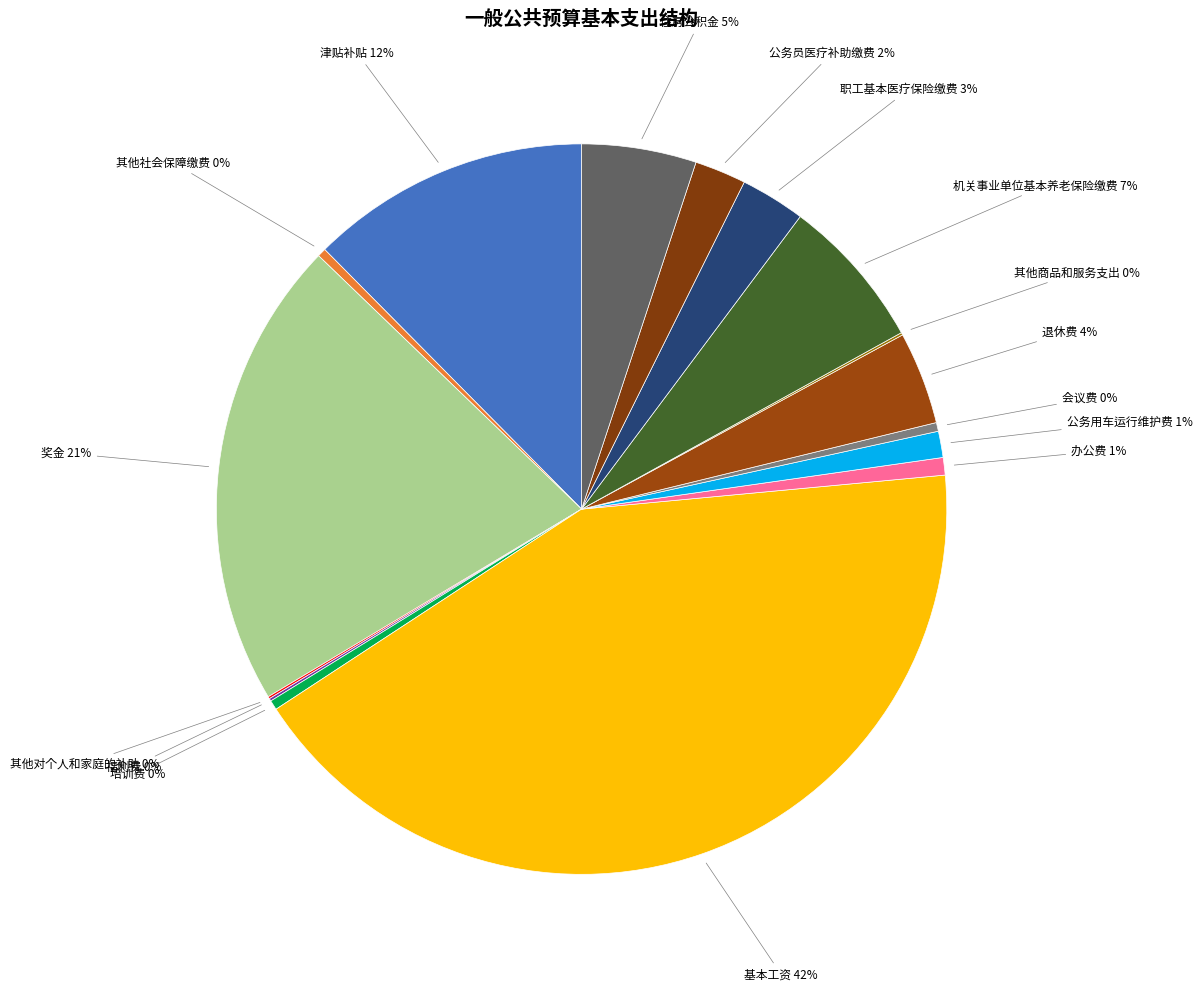

Rank the categories by value from lowest to highest.

其他对个人和家庭的补助, 其他商品和服务支出, 福利费, 其他社会保障缴费, 会议费, 培训费, 办公费, 公务用车运行维护费, 公务员医疗补助缴费, 职工基本医疗保险缴费, 退休费, 住房公积金, 机关事业单位基本养老保险缴费, 津贴补贴, 奖金, 基本工资